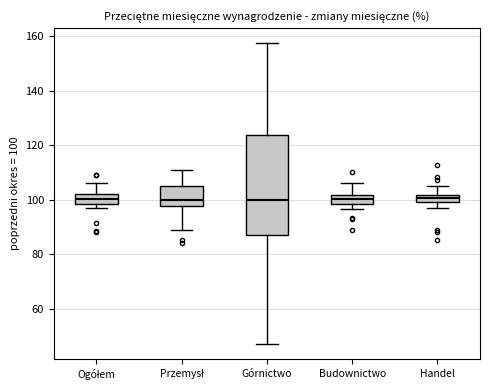

Where is the lower edge of the box for Budownictwo on the y-axis? The values are not printed on the chart, so give them approximately, as read against the axis.

98